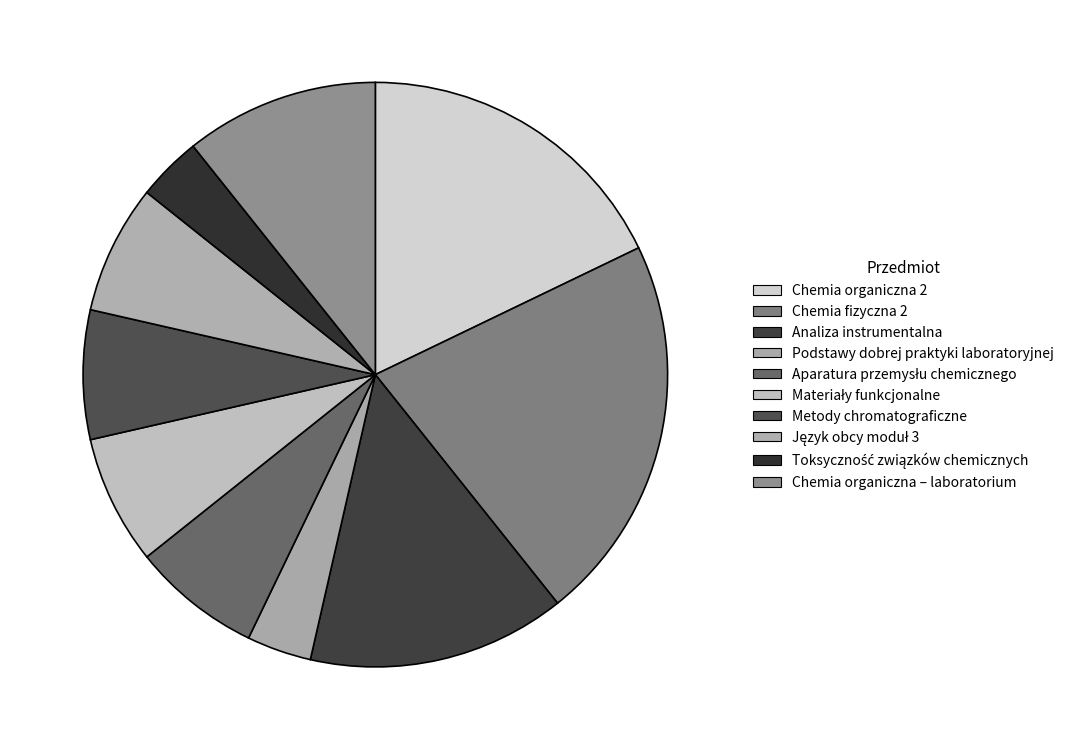

How many slices are in this pie chart?

10